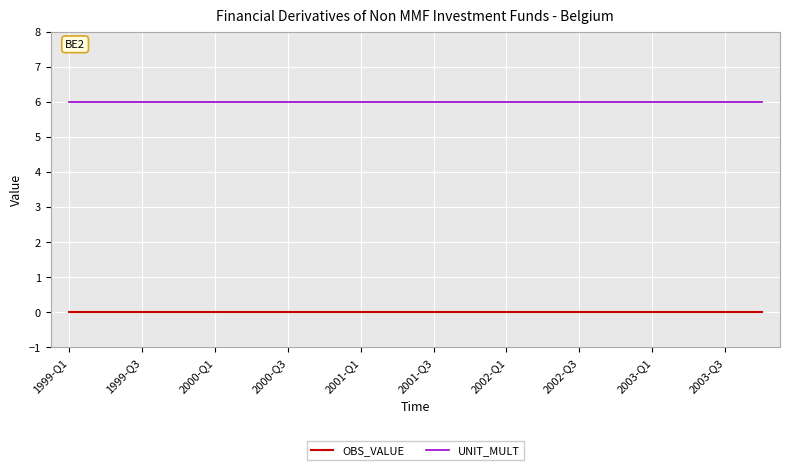

List the series in order of their overall mean, lowest first.

OBS_VALUE, UNIT_MULT